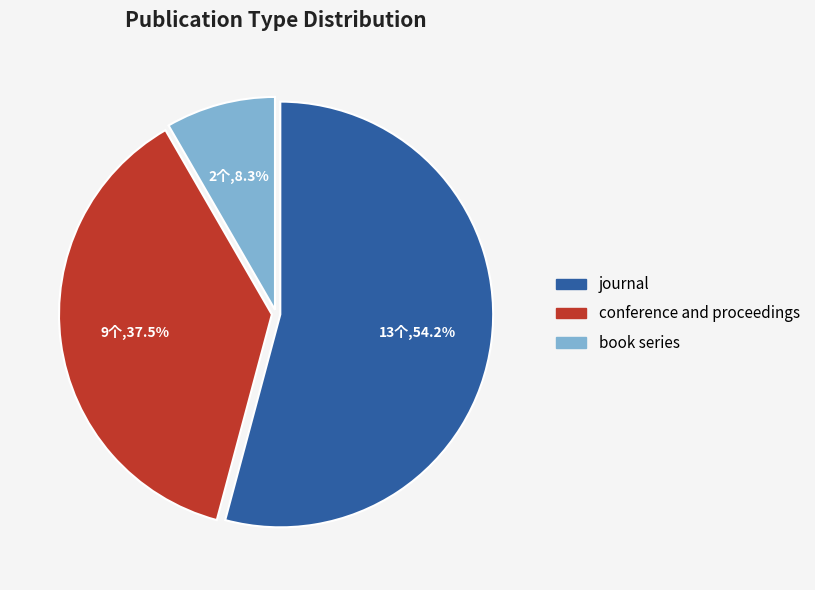

How many slices are in this pie chart?

3